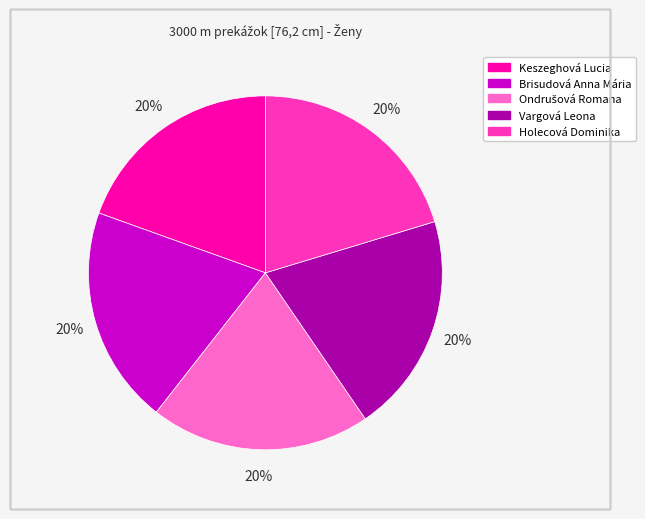

The Brisudová Anna Mária slice represents 32% of the pie. True or false?

False